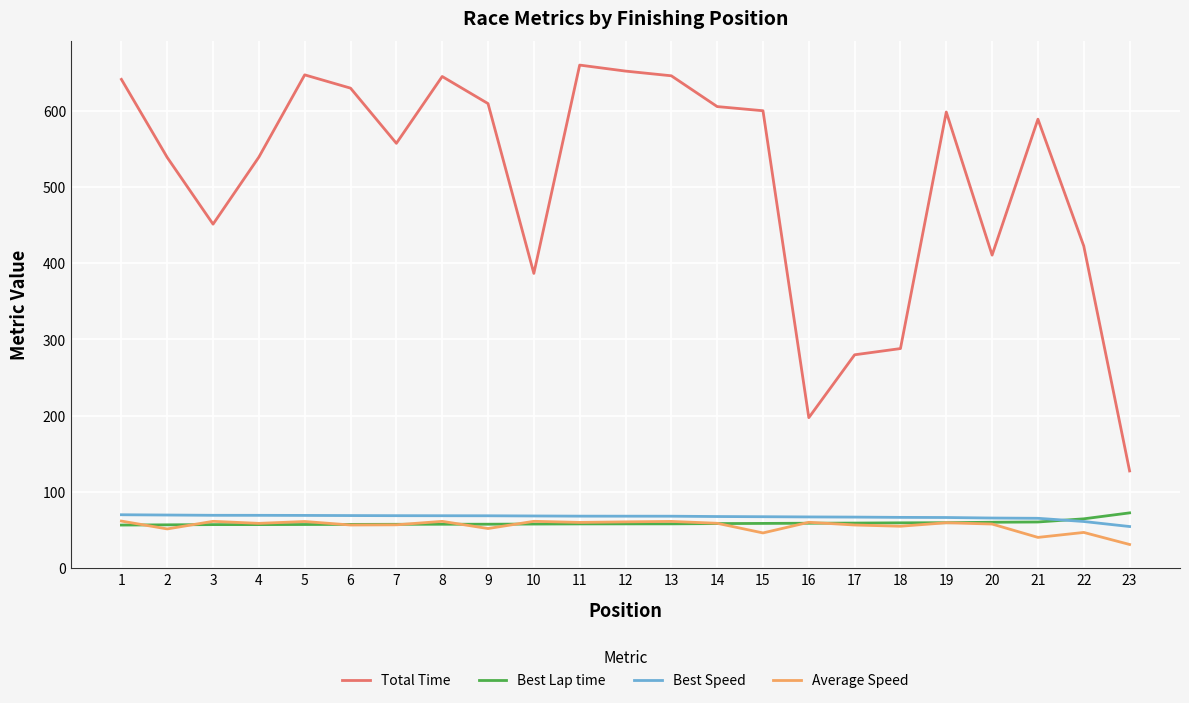

What is the lowest value of the Total Time series?

127.5